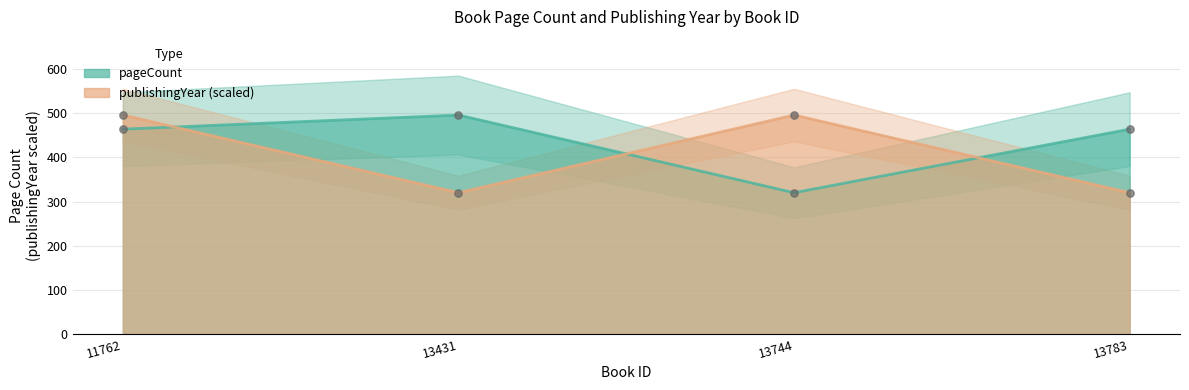

Which series has the largest total across all categories?

pageCount